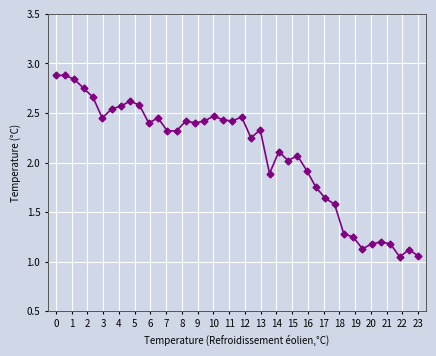

What is the sum of all values?

83.3